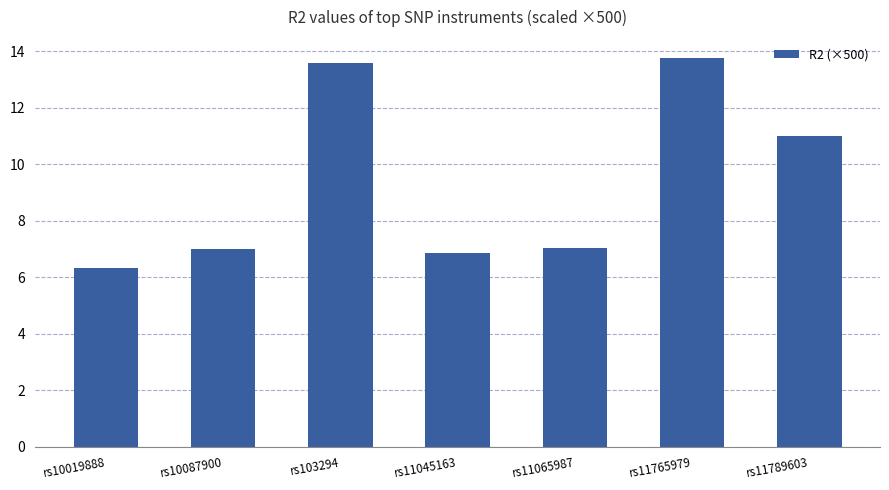

Read the value at rs11789603.

11.0